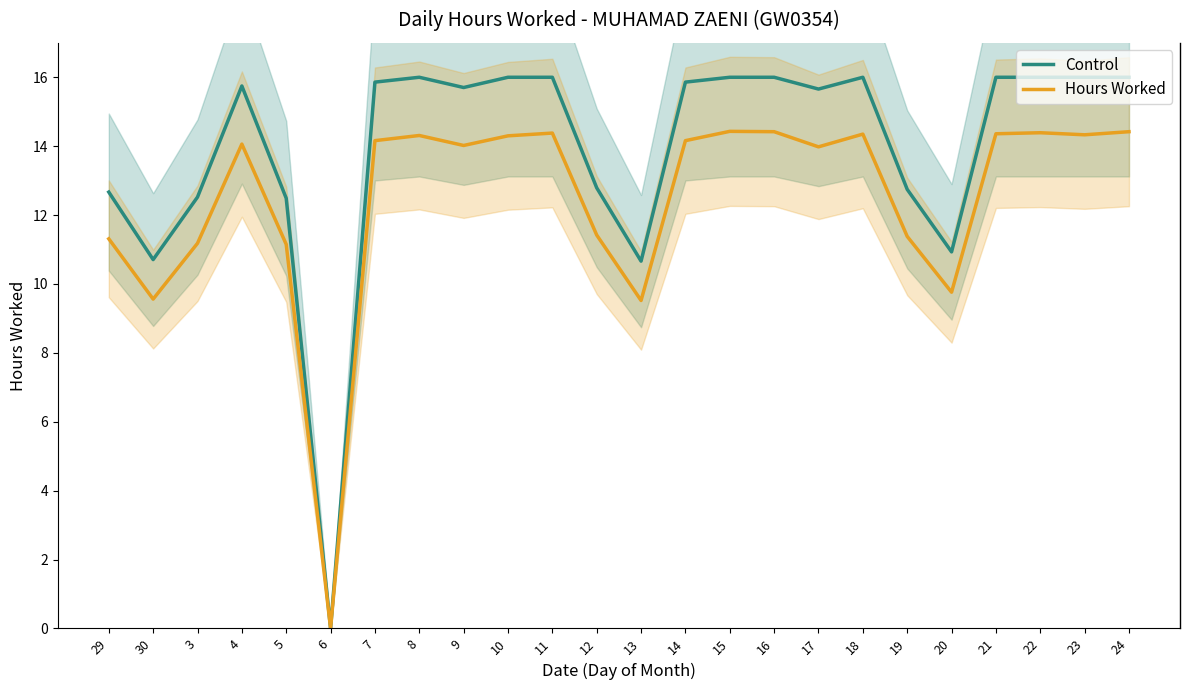

True or false: Control and Hours Worked intersect in this chart.

False